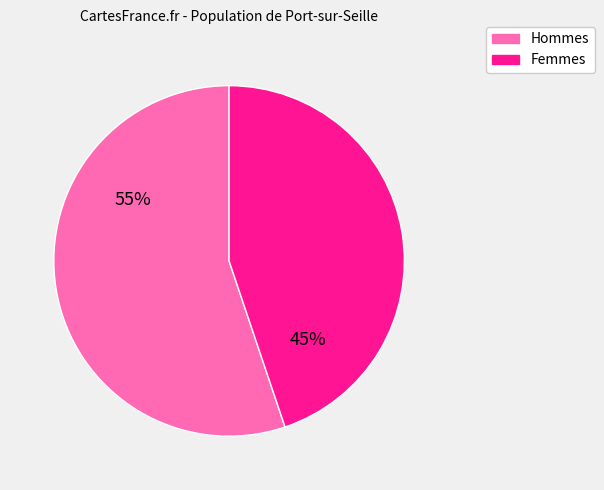

To the nearest percent, what is the difference between the largest and smallest slice percentages?

10%